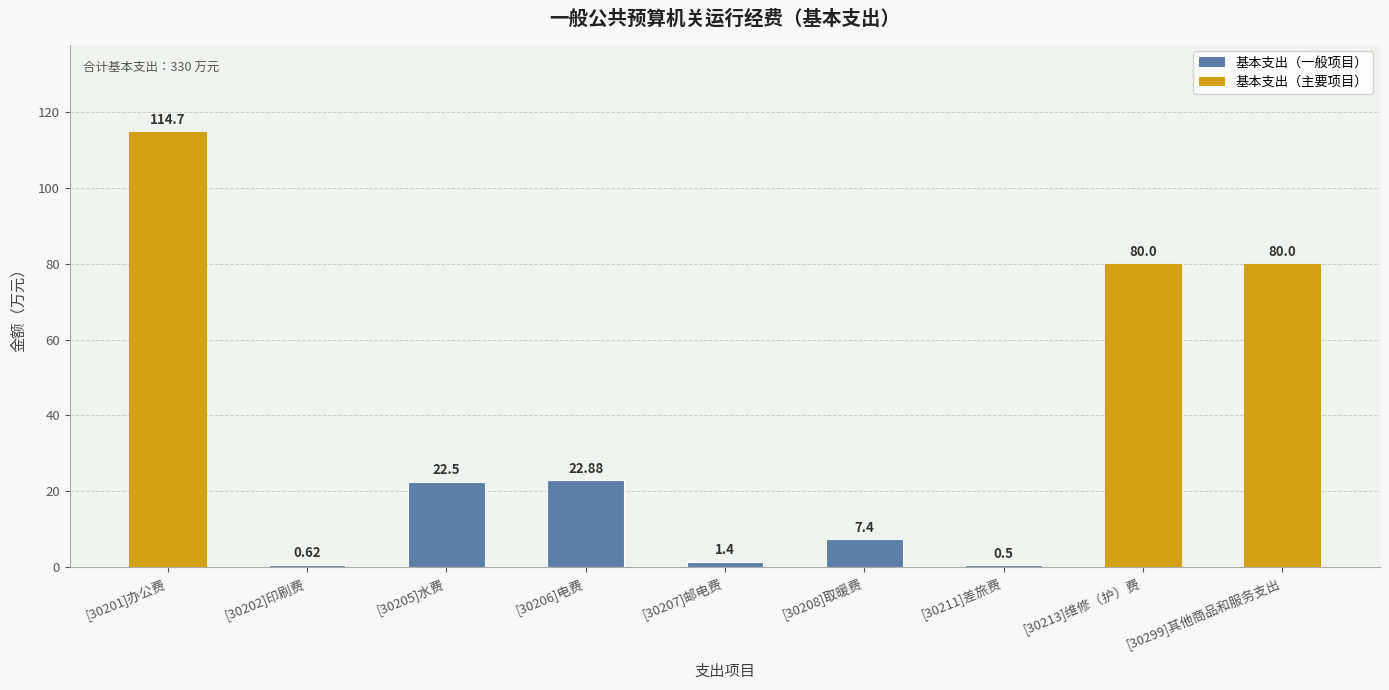

Where does the data first go above 22?

[30201]办公费